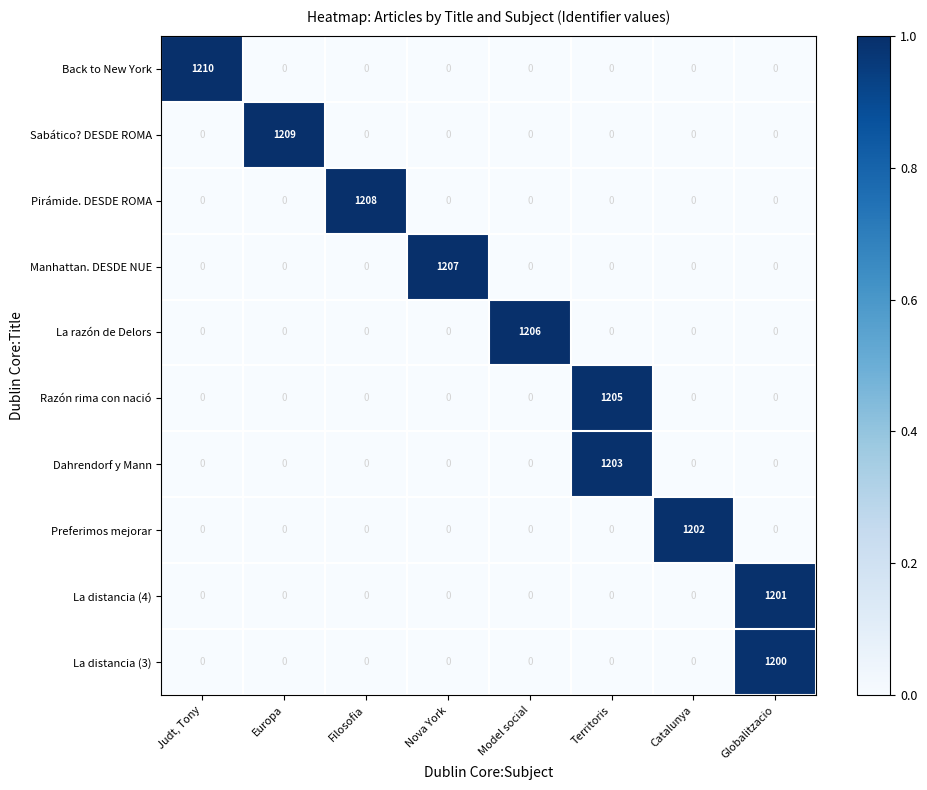

Count the number of categories in the chart.

8